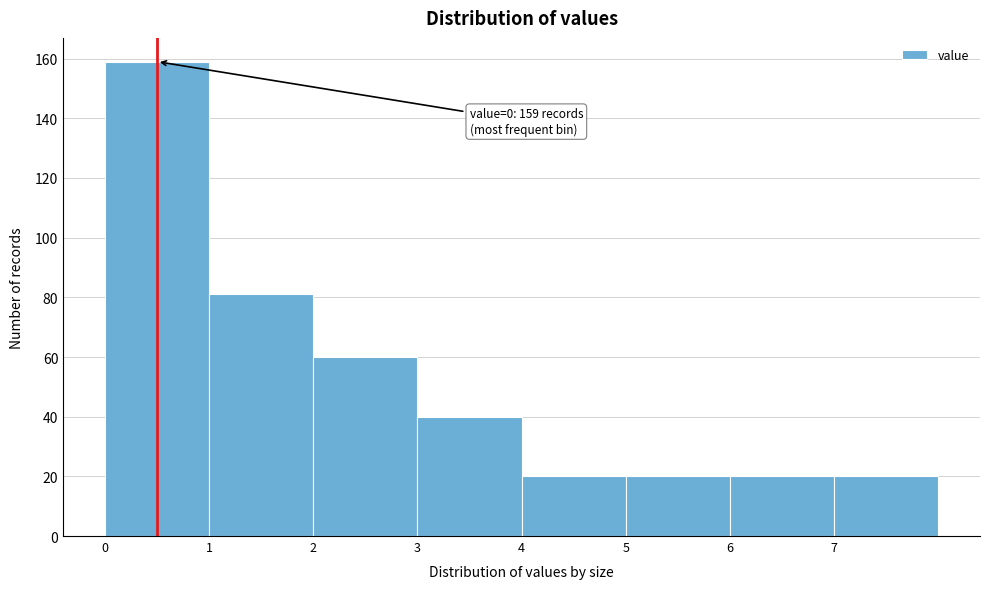

Which range on the x-axis has the tallest bar?

0 to 1